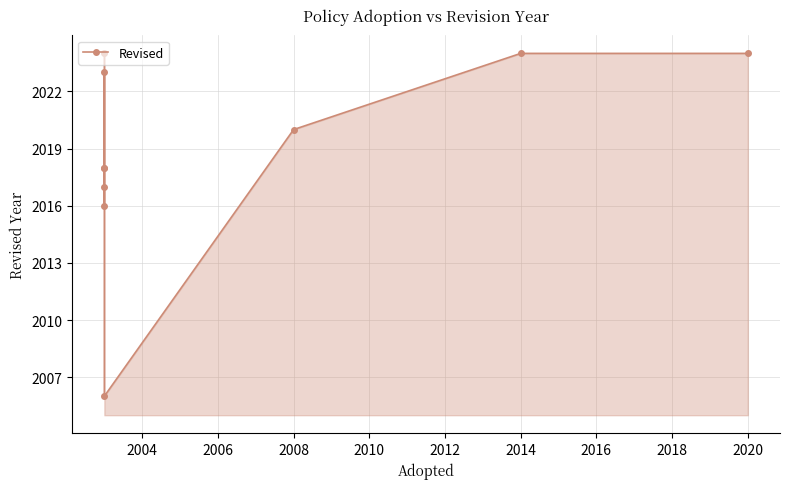

What is the change in value from 2006 to 2008?

+1